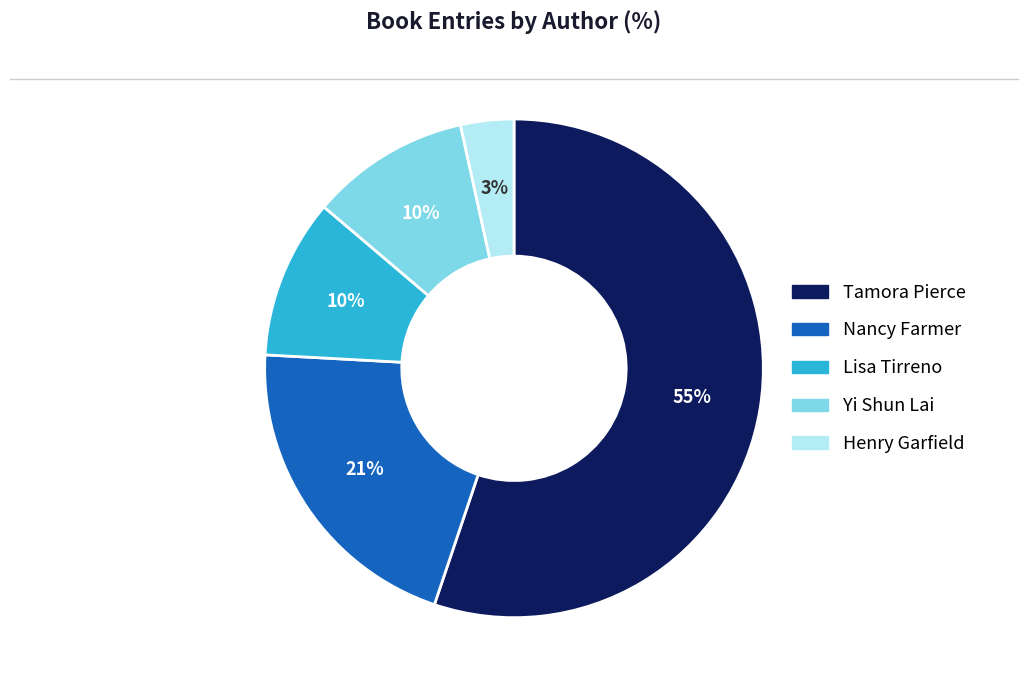

To the nearest percent, what is the average slice percentage?

20%